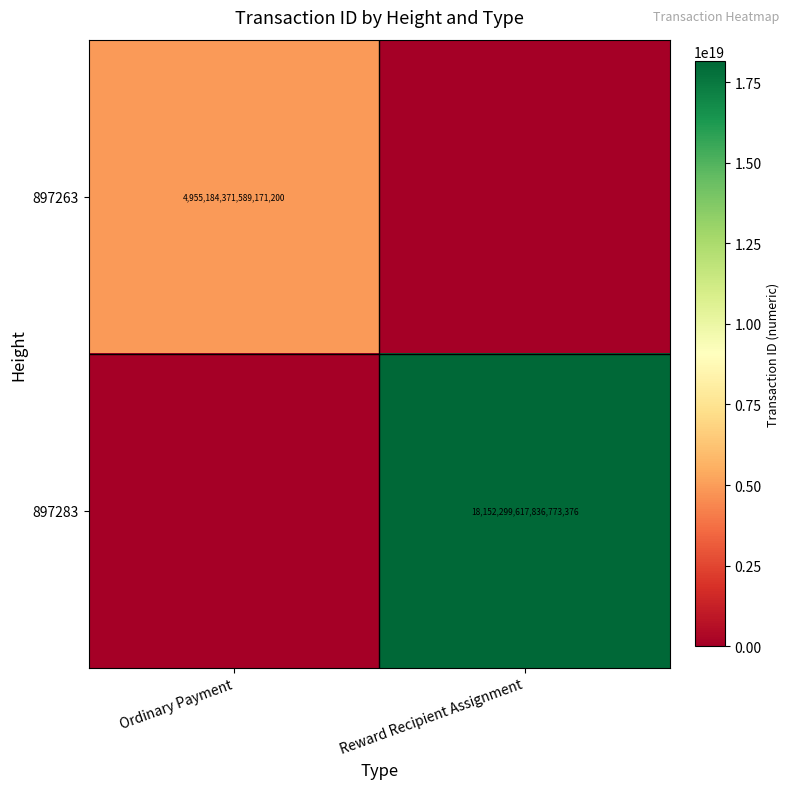

True or false: 897263 has a value of 4955184371589171200 at Ordinary Payment.

True